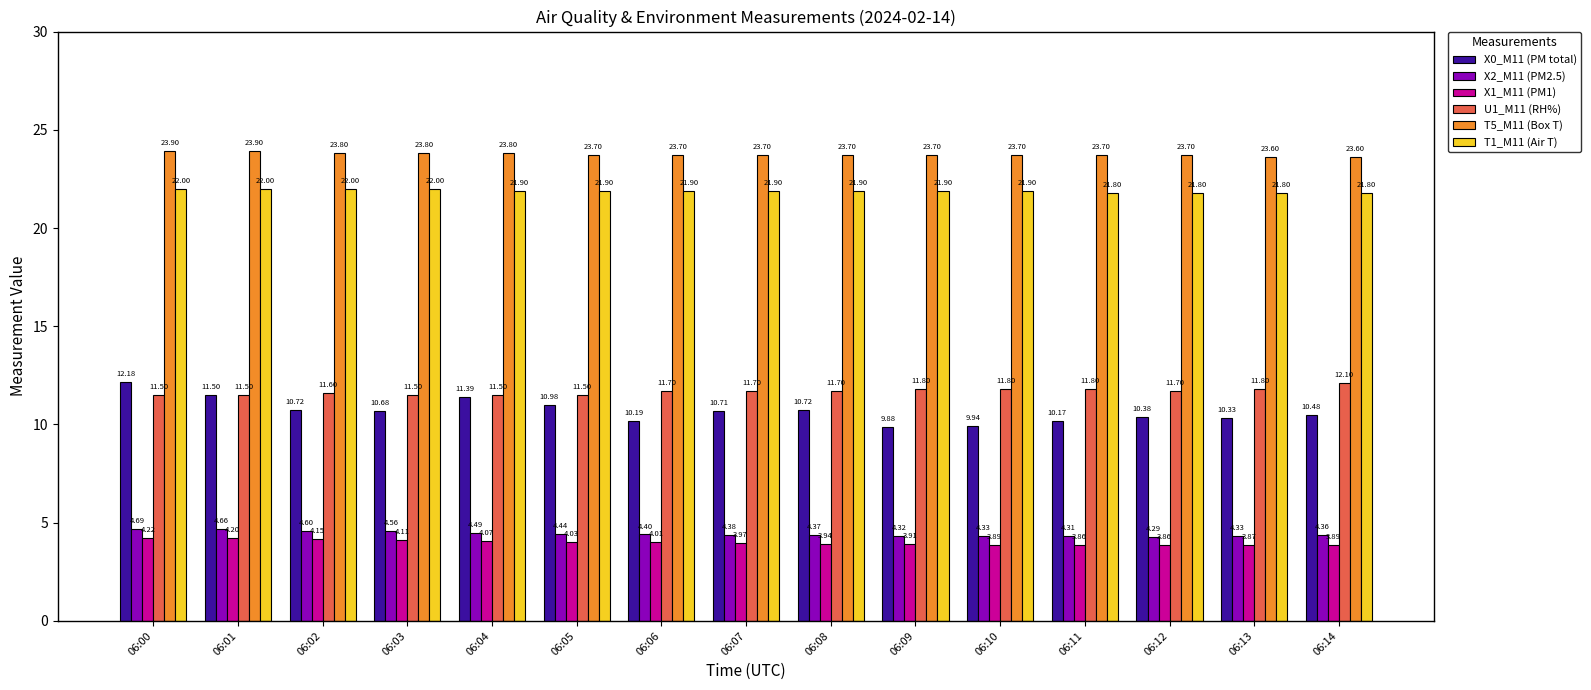

What is the sum of all T5_M11 (Box T) values?

356.0